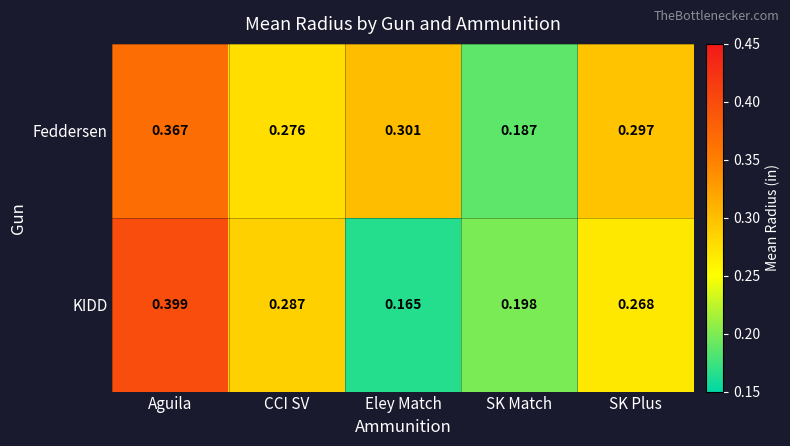

Is the value of KIDD at CCI SV greater than the value of Feddersen at Eley Match?

No